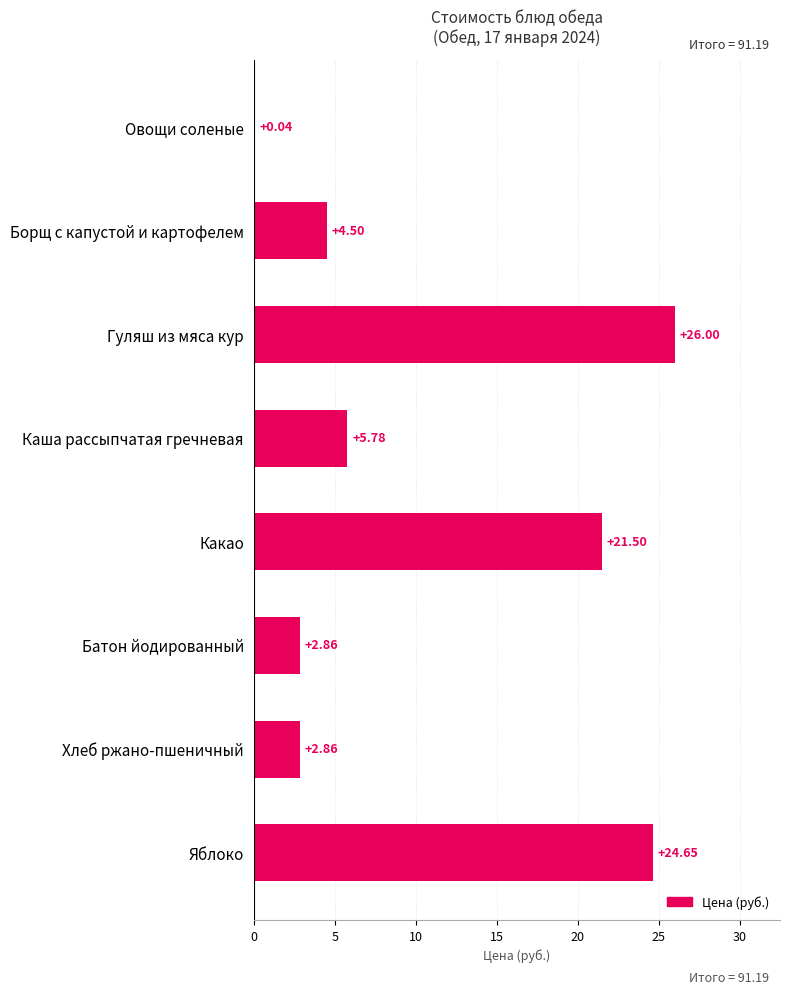

What is the average value?

11.0